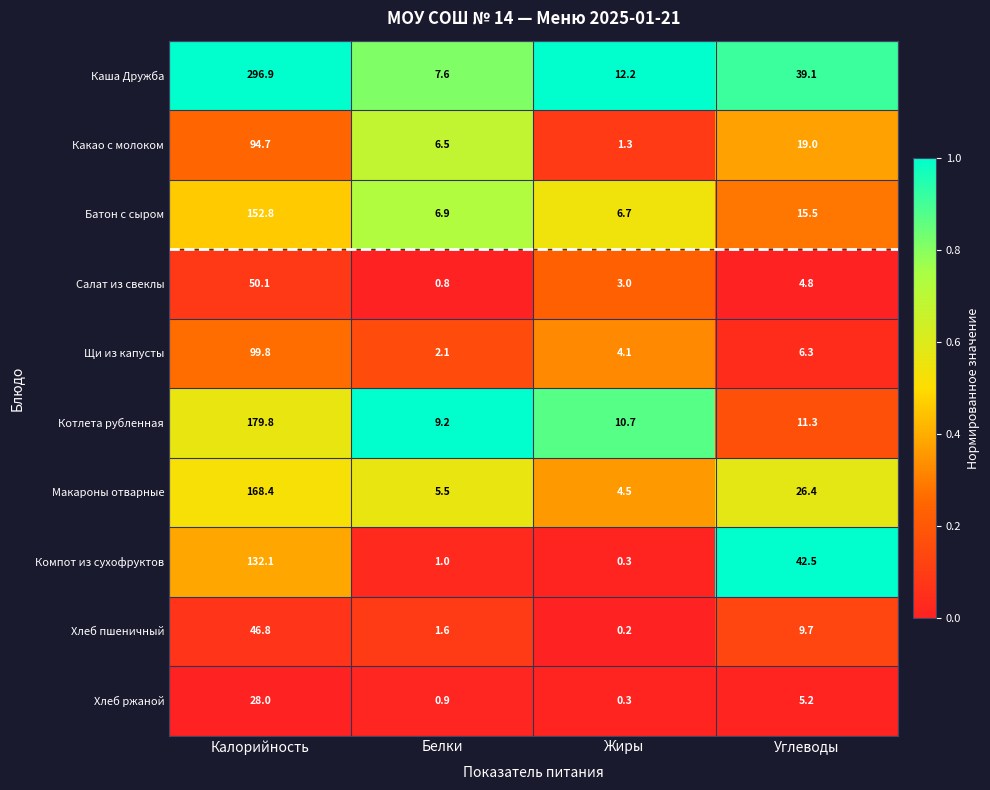

Rank the categories by Хлеб ржаной value from highest to lowest.

Калорийность, Углеводы, Белки, Жиры